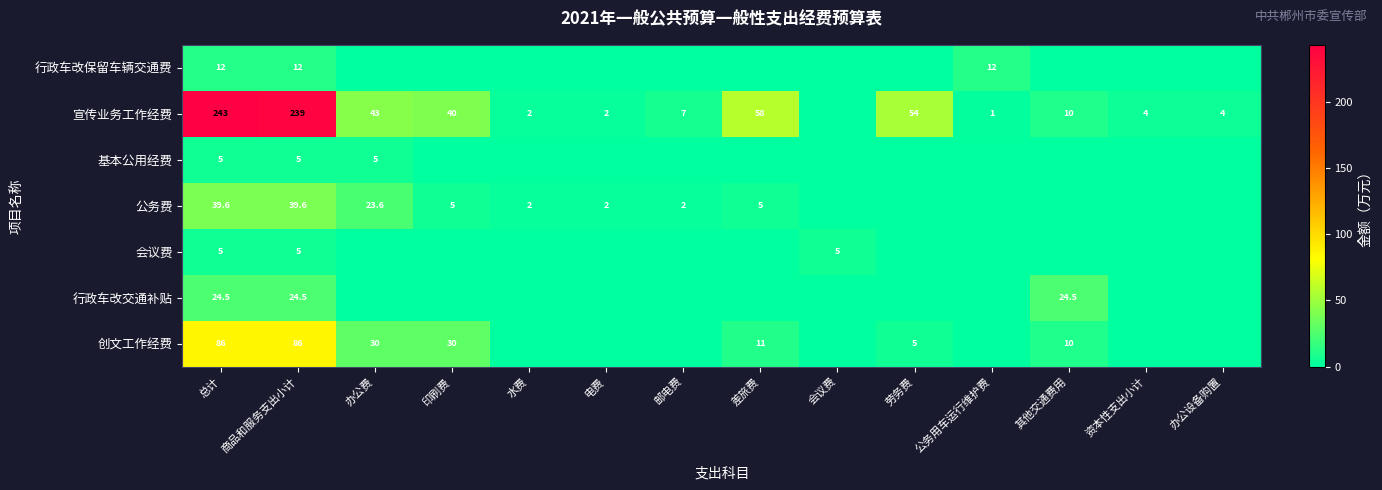

What is the spread (max minus min) of values at 商品和服务支出小计?

234.0